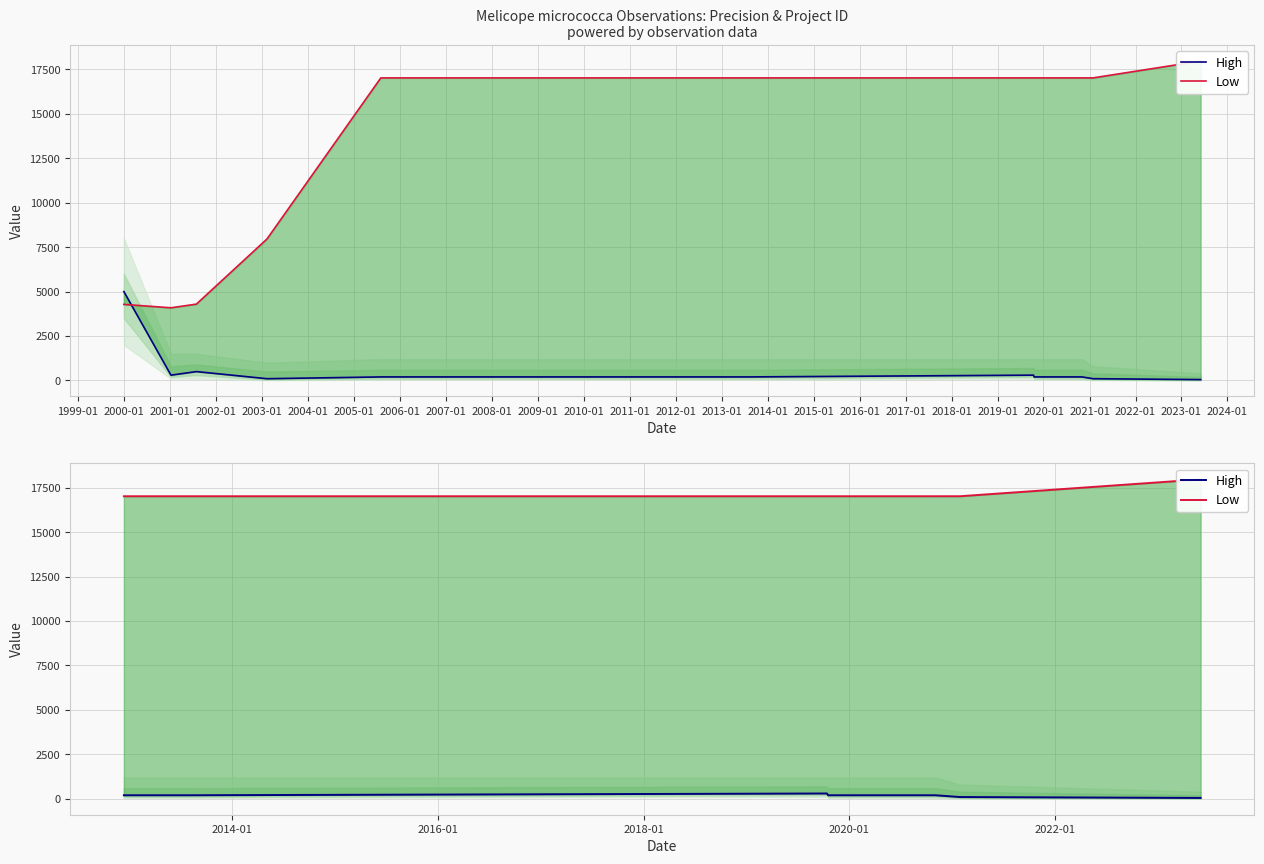

True or false: High has more than 0 interior local peaks.

True